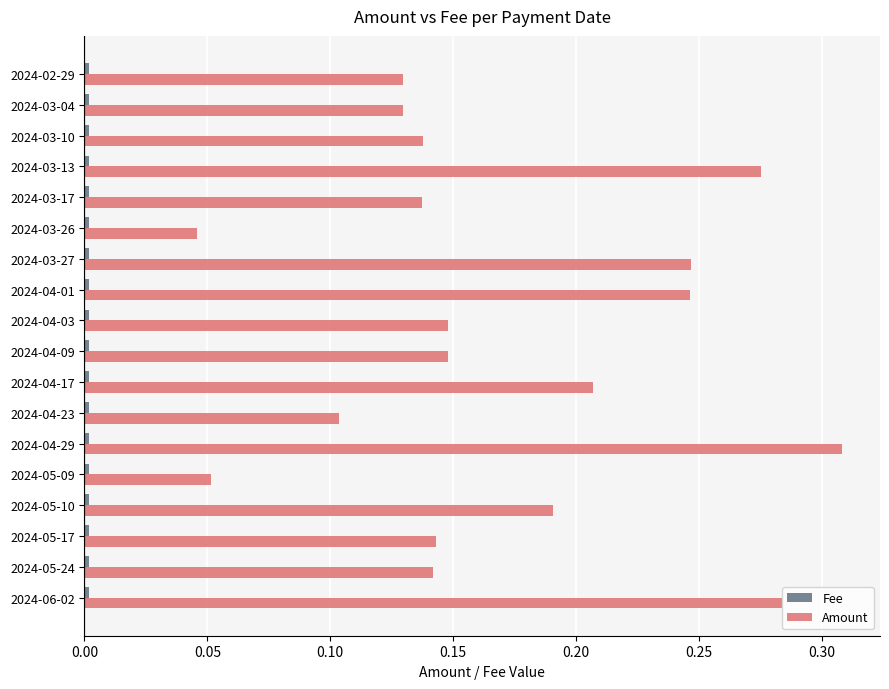

Is it true that Amount equals 0.2 at 2024-03-10?

False